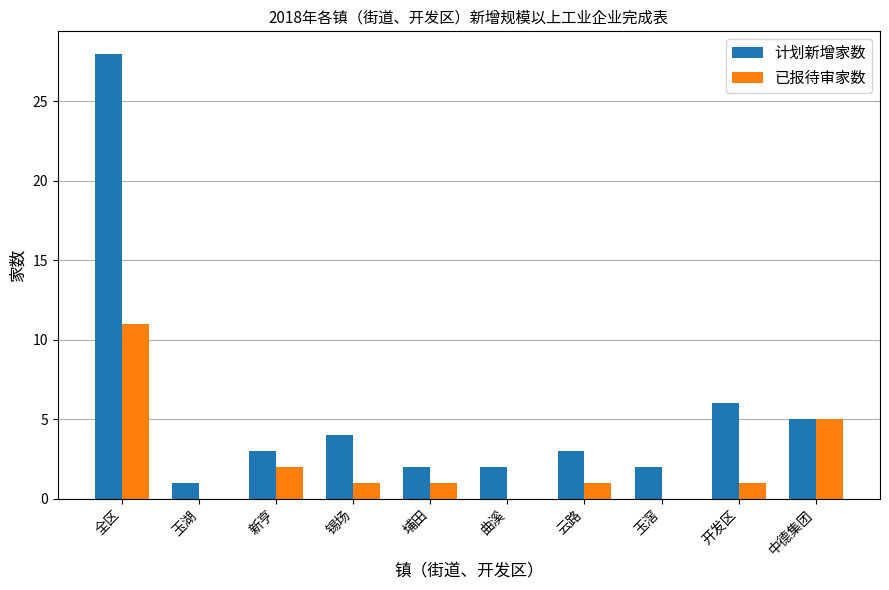

What is the average value of the 计划新增家数 series?

6